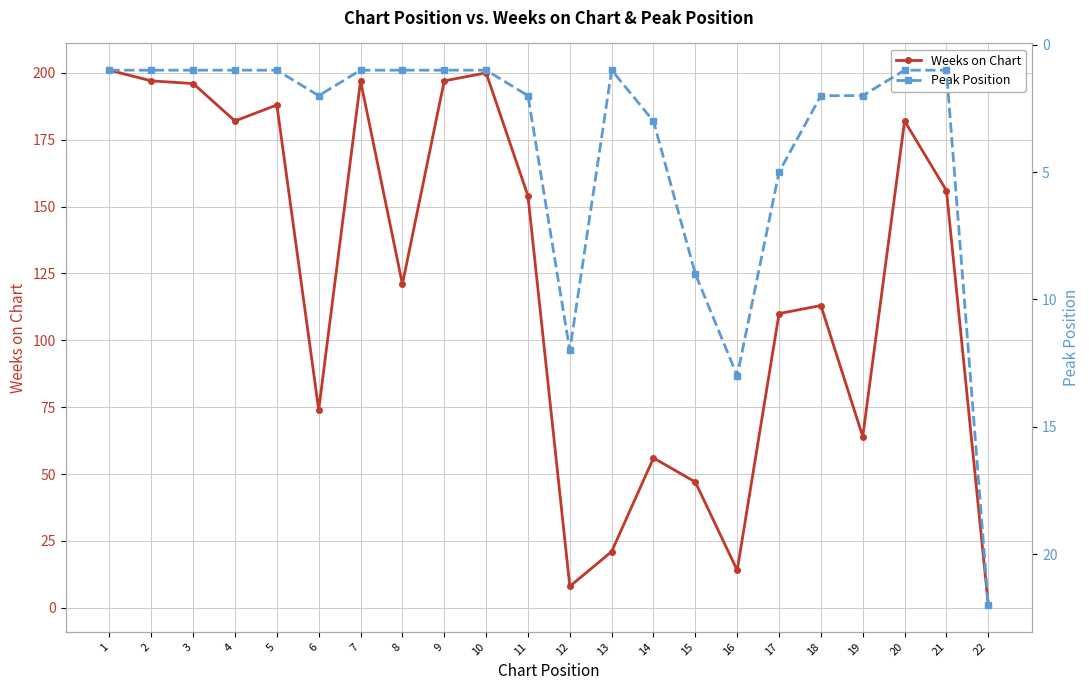

How many series are shown in this chart?

2